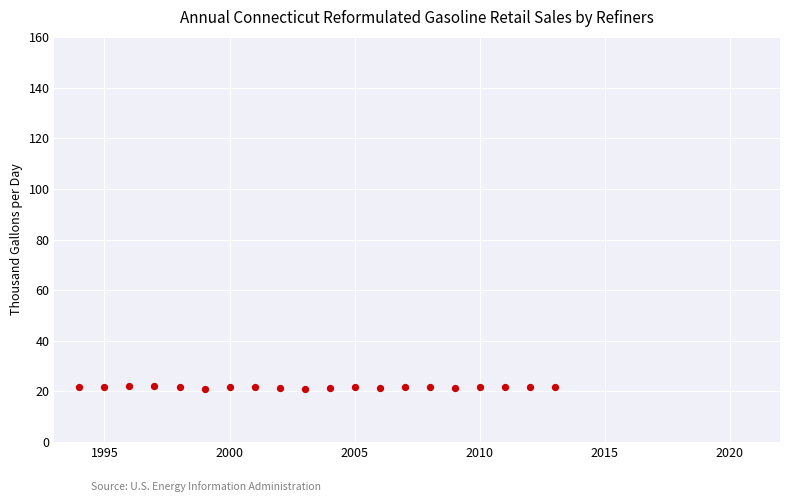

What is the range of X values (max minus min)?

19.0